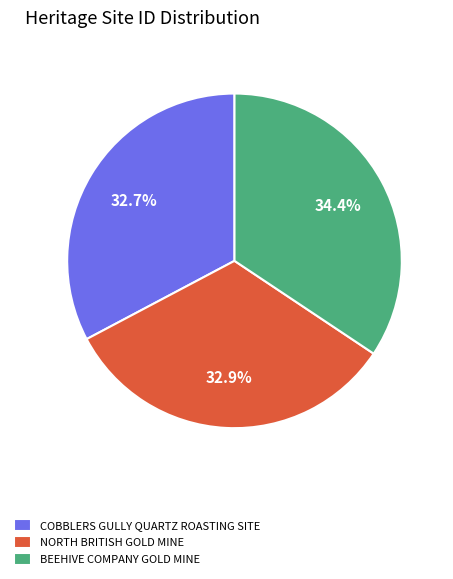

To the nearest percent, what is the difference between the COBBLERS GULLY QUARTZ ROASTING SITE and BEEHIVE COMPANY GOLD MINE slice percentages?

2%